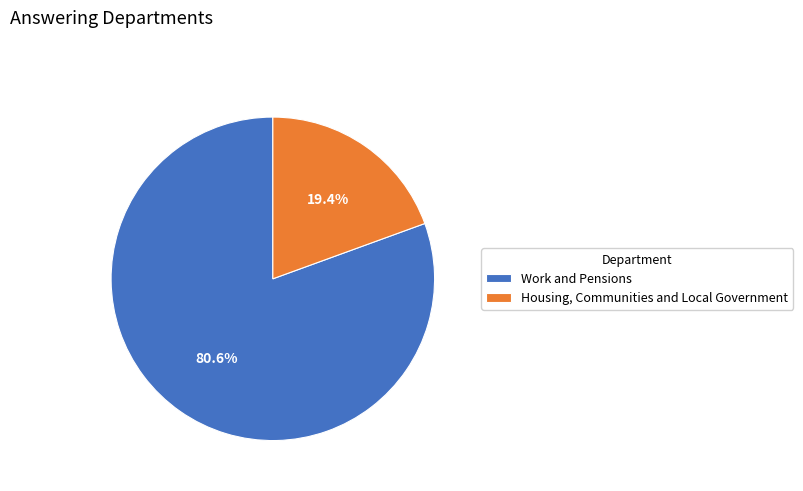

To the nearest percent, what portion does Housing, Communities and Local Government represent?

19%